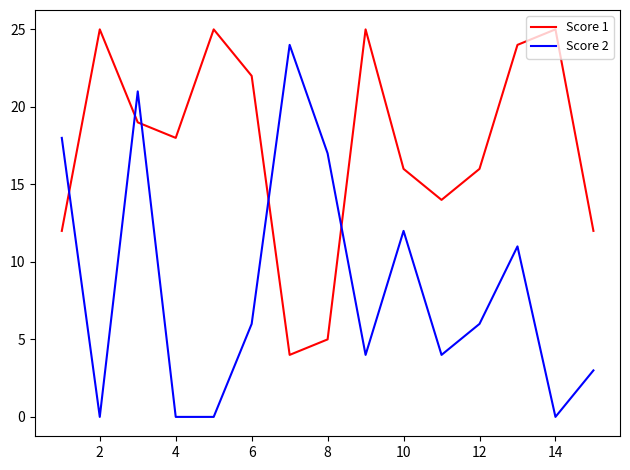

Which series has the largest range (max minus min)?

Score 2